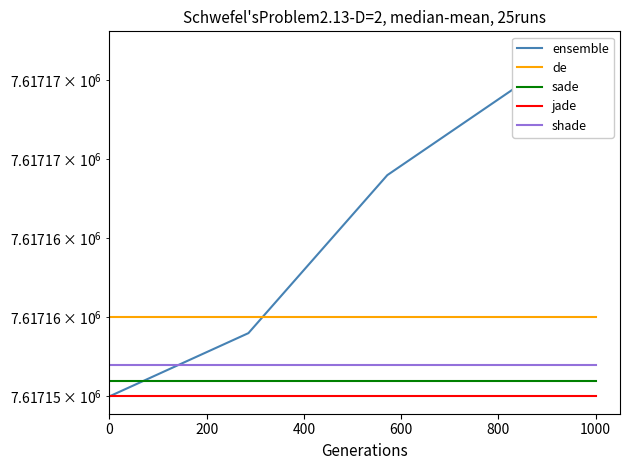

List the series in order of their peak value, lowest first.

jade, sade, shade, de, ensemble